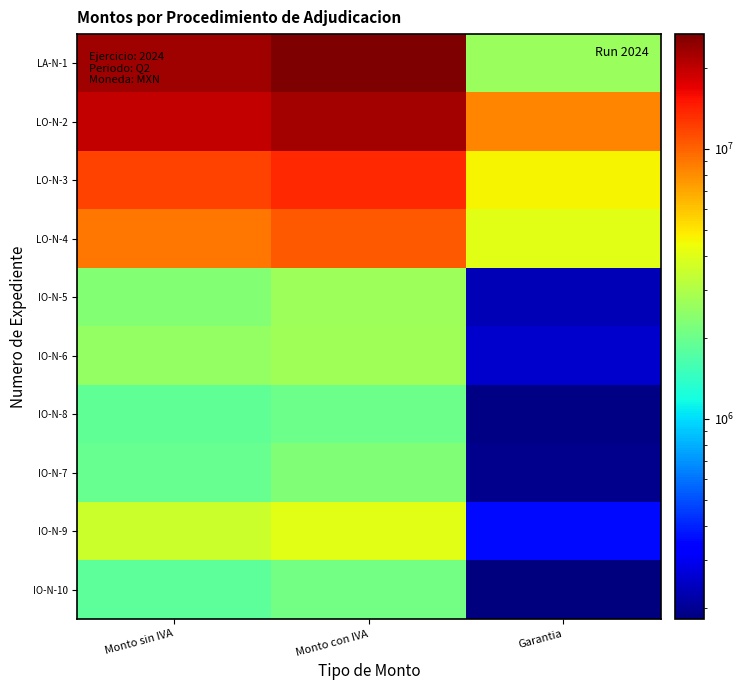

Which has a higher value, Garantia or Monto con IVA?

Monto con IVA